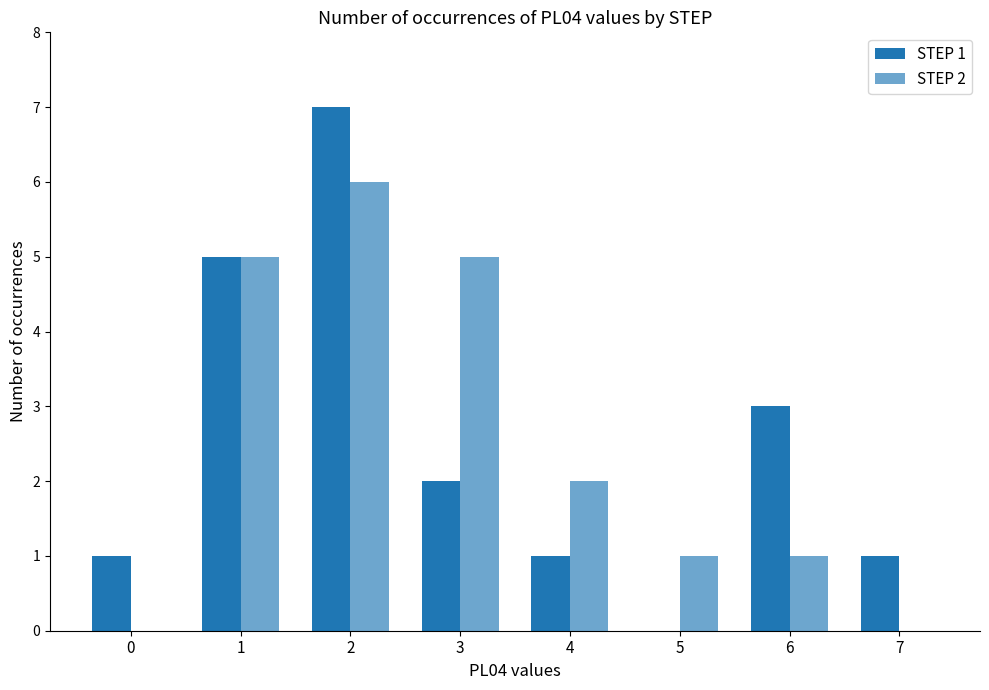

Rank the series by their maximum value, from highest to lowest.

STEP 1, STEP 2